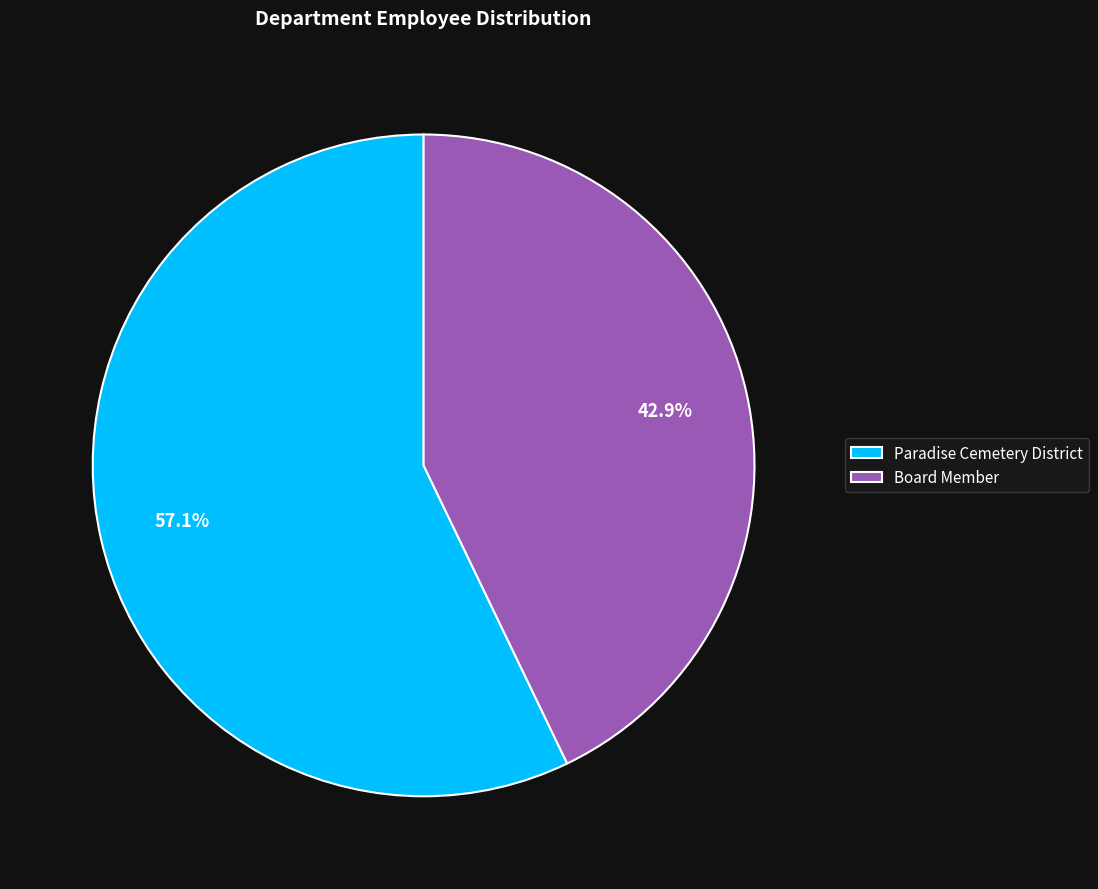

Rank the categories by value from highest to lowest.

Paradise Cemetery District, Board Member